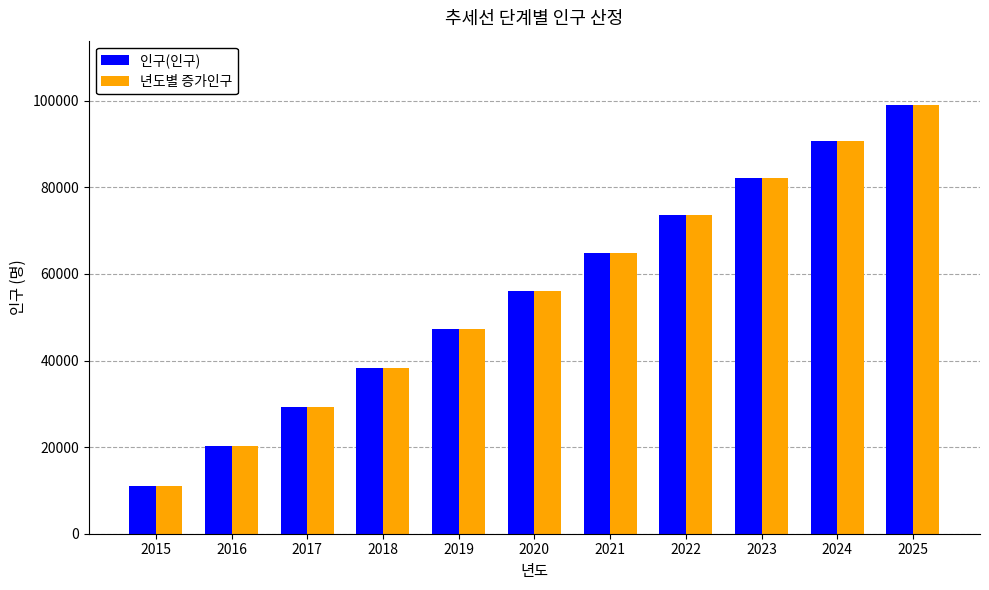

The value of 인구(인구) at 2018 is 55793. True or false?

False